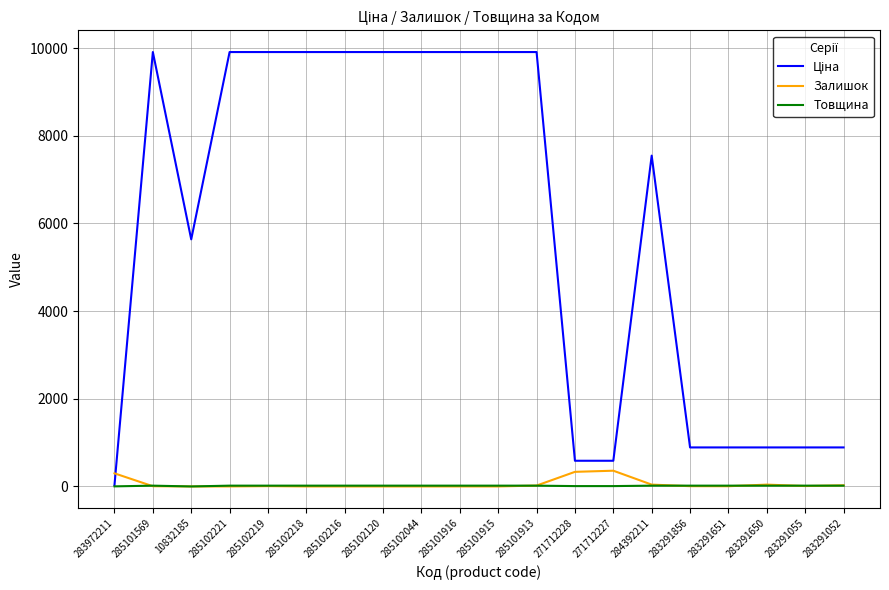

At how many categories does at least one series exceed 4470?

12